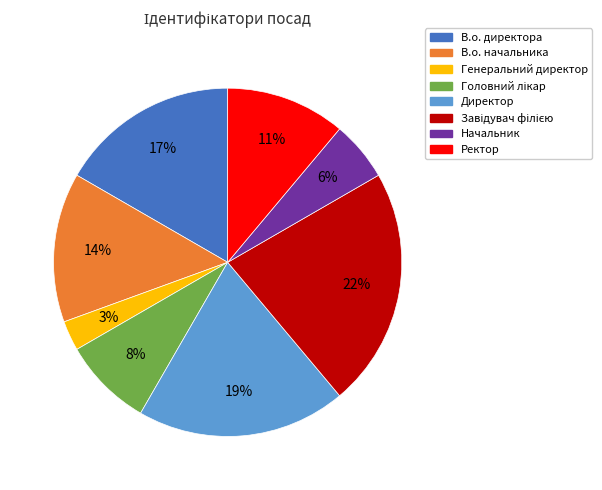

The В.о. начальника slice represents 14% of the pie. True or false?

True